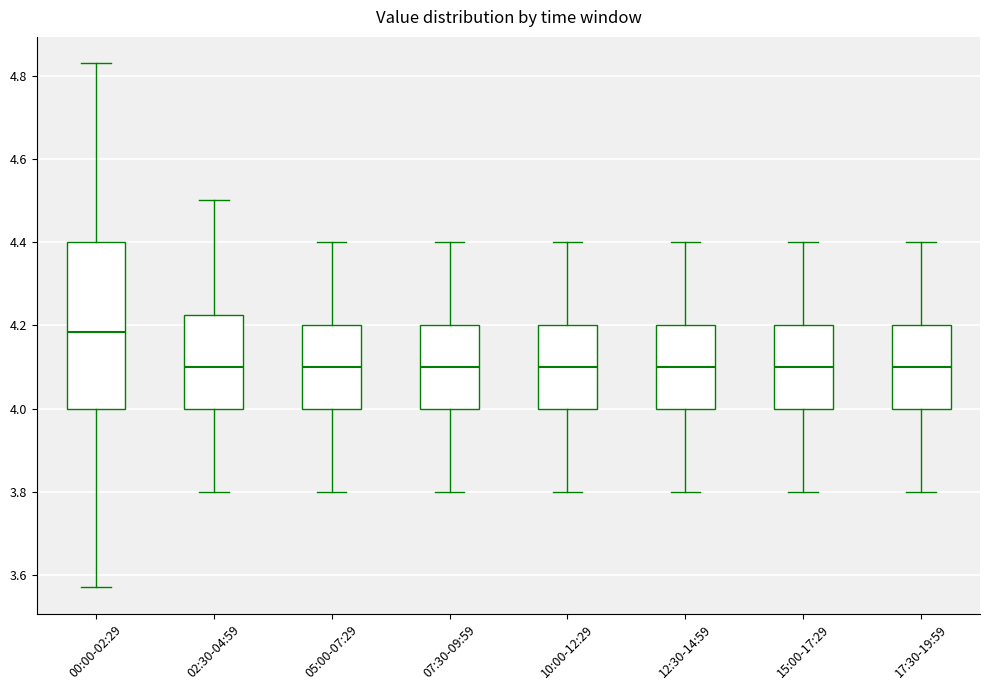

Reading left to right, transcribe this box plot: for each box, give where its median line is, the range the box spans, and where its two whiskers end, as read against the y-axis. The values are not printed on the chart, so give them approximately, as read against the axis.

00:00-02:29: median 4.18, box 4.00 to 4.40, whiskers 3.58 to 4.84
02:30-04:59: median 4.10, box 4.00 to 4.22, whiskers 3.80 to 4.50
05:00-07:29: median 4.10, box 4.00 to 4.20, whiskers 3.80 to 4.40
07:30-09:59: median 4.10, box 4.00 to 4.20, whiskers 3.80 to 4.40
10:00-12:29: median 4.10, box 4.00 to 4.20, whiskers 3.80 to 4.40
12:30-14:59: median 4.10, box 4.00 to 4.20, whiskers 3.80 to 4.40
15:00-17:29: median 4.10, box 4.00 to 4.20, whiskers 3.80 to 4.40
17:30-19:59: median 4.10, box 4.00 to 4.20, whiskers 3.80 to 4.40